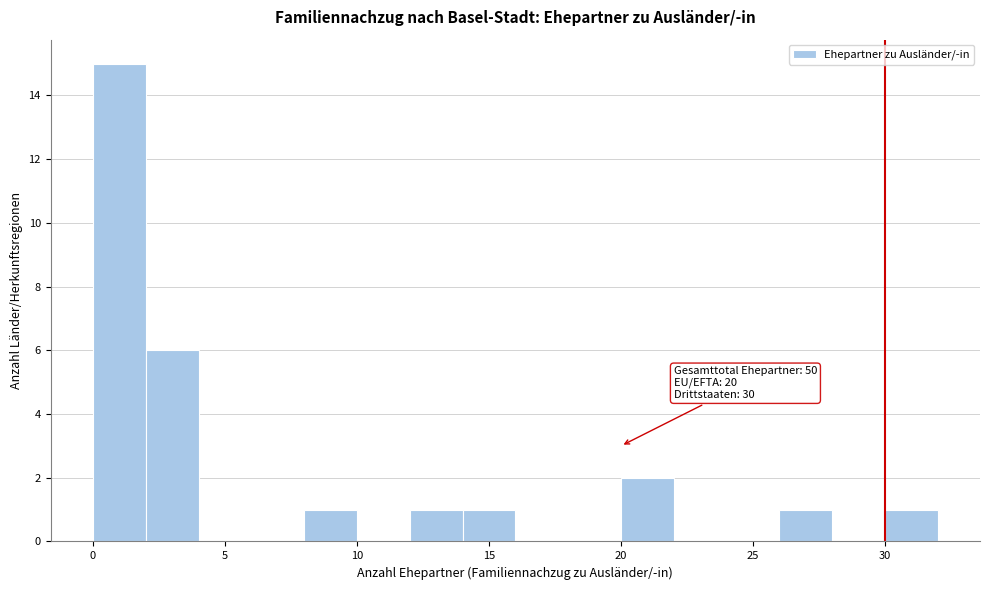

Which range on the x-axis has the tallest bar?

0 to 2